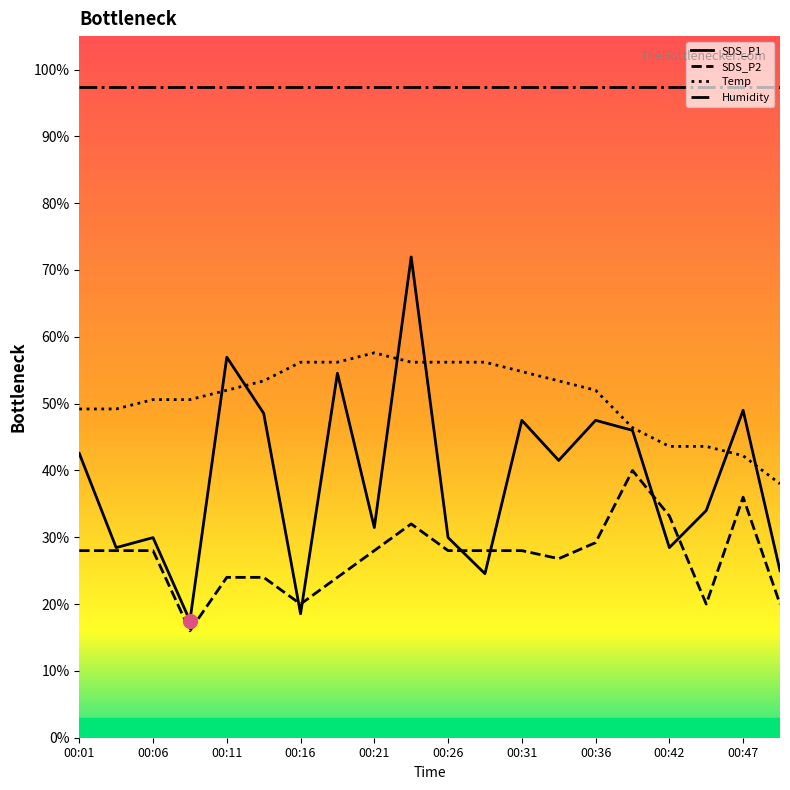

How many distinct data groups are displayed?

4